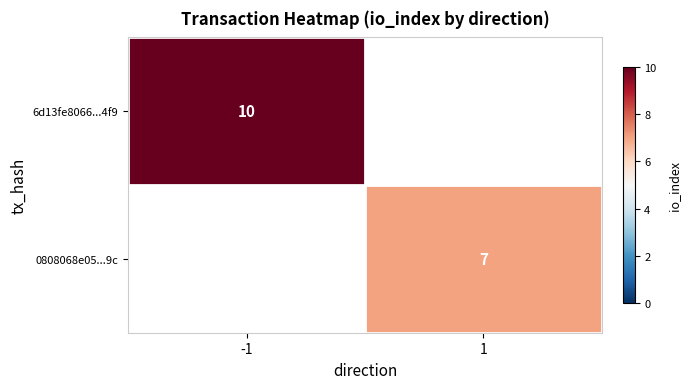

What is the greatest value displayed?

10.0